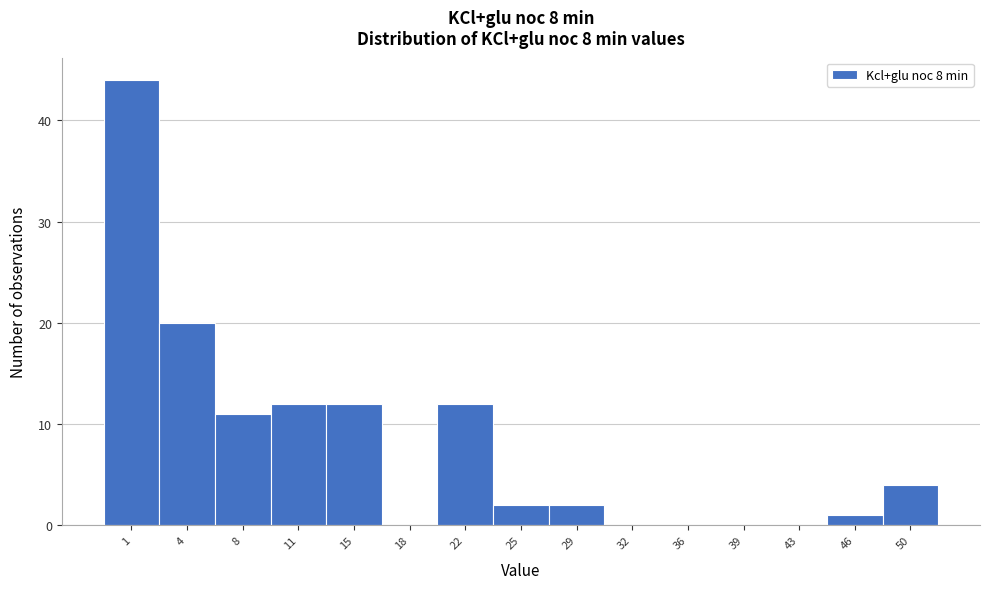

Reading left to right, what are all the values shown in this chart?

1=44	4=20	8=11	11=12	15=12	18=0	22=12	25=2	29=2	32=0	36=0	39=0	43=0	46=1	50=4